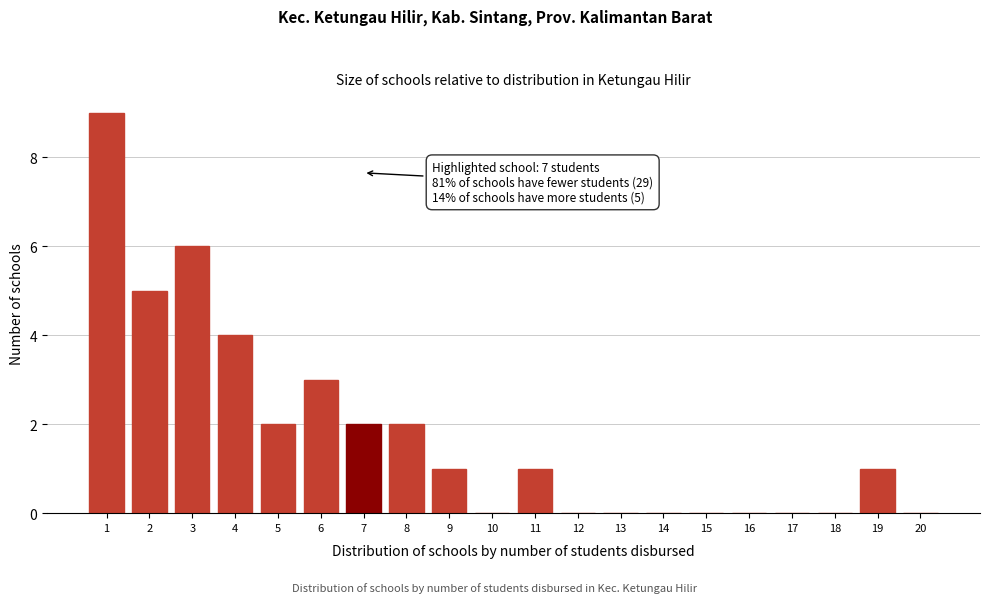

Reading left to right, extract all data points from this chart.

1=9	2=5	3=6	4=4	5=2	6=3	7=2	8=2	9=1	10=0	11=1	12=0	13=0	14=0	15=0	16=0	17=0	18=0	19=1	20=0